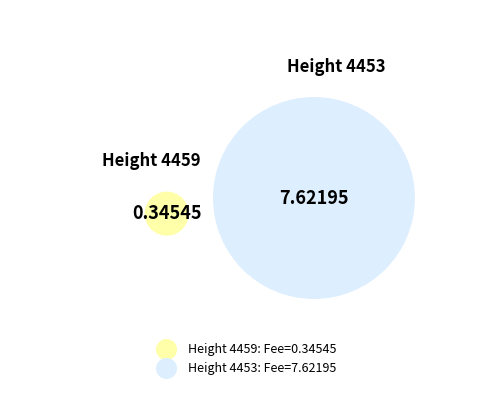

To the nearest percent, what is the difference between the largest and smallest slice percentages?

91%